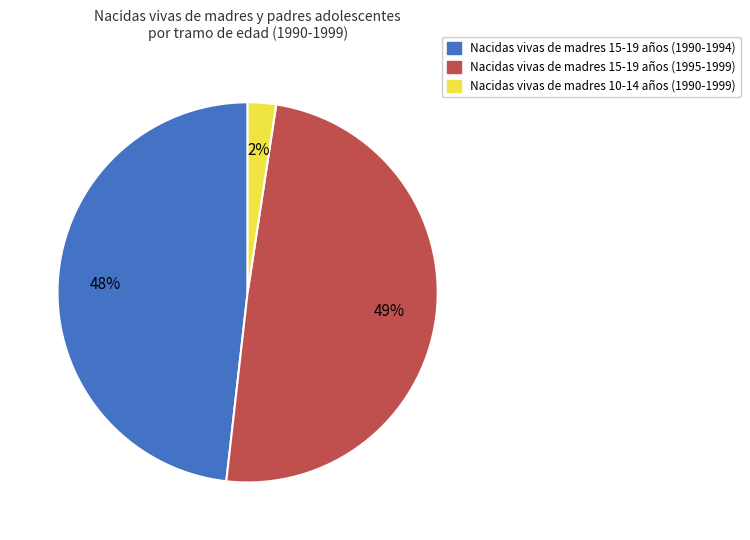

To the nearest percent, what is the average slice percentage?

33%